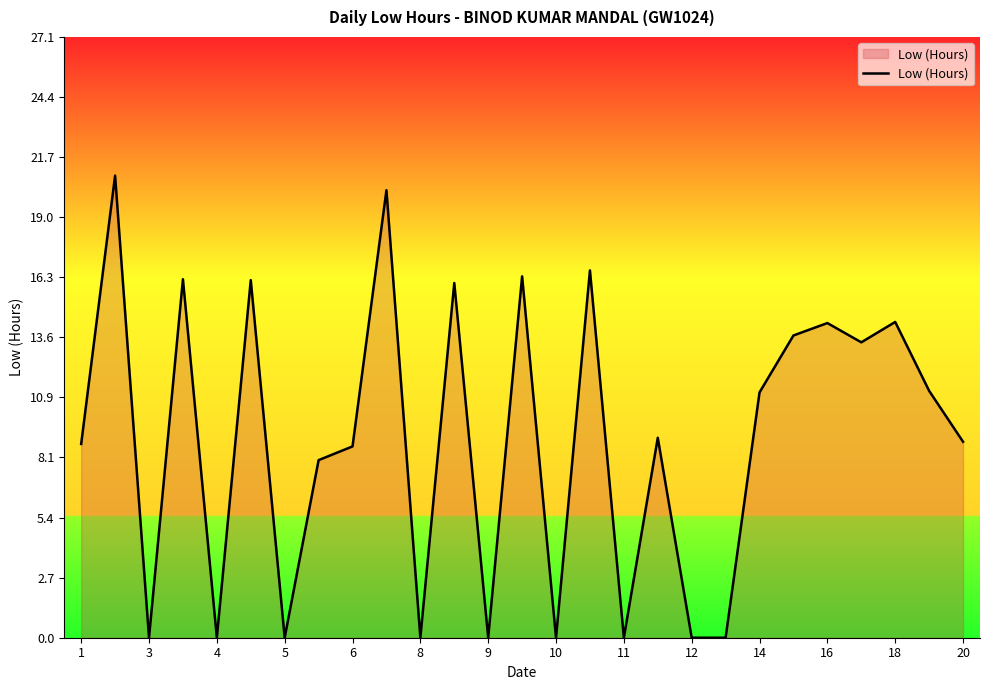

What is the greatest value displayed?

20.9